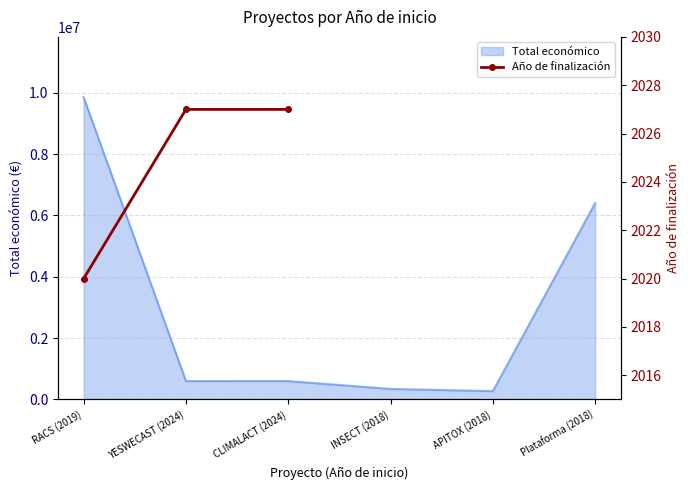

What is the minimum value shown in the chart?

2020.0